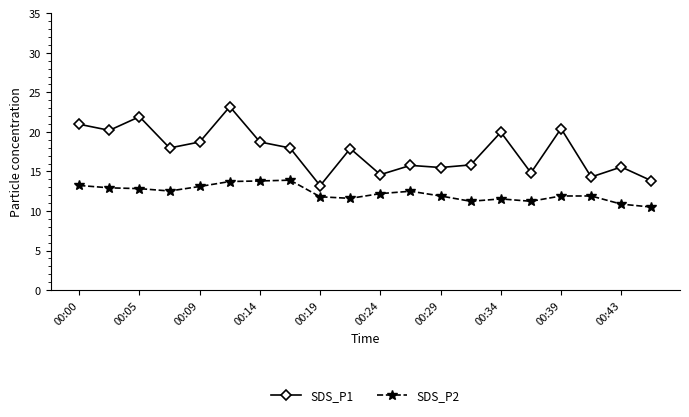

Does the chart have visible grid lines?

No